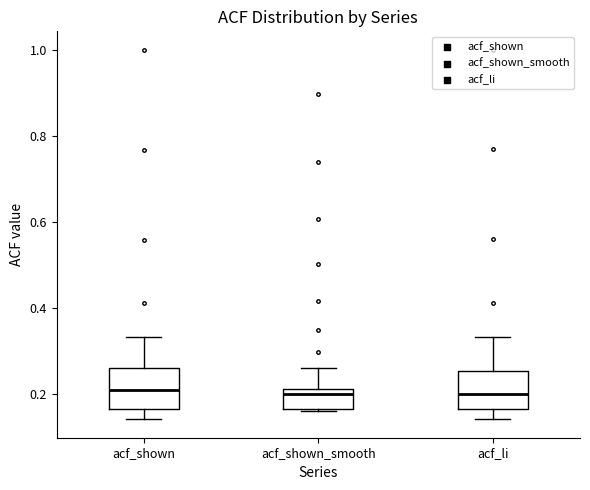

Where is the upper edge of the box for acf_shown_smooth on the y-axis? The values are not printed on the chart, so give them approximately, as read against the axis.

0.22